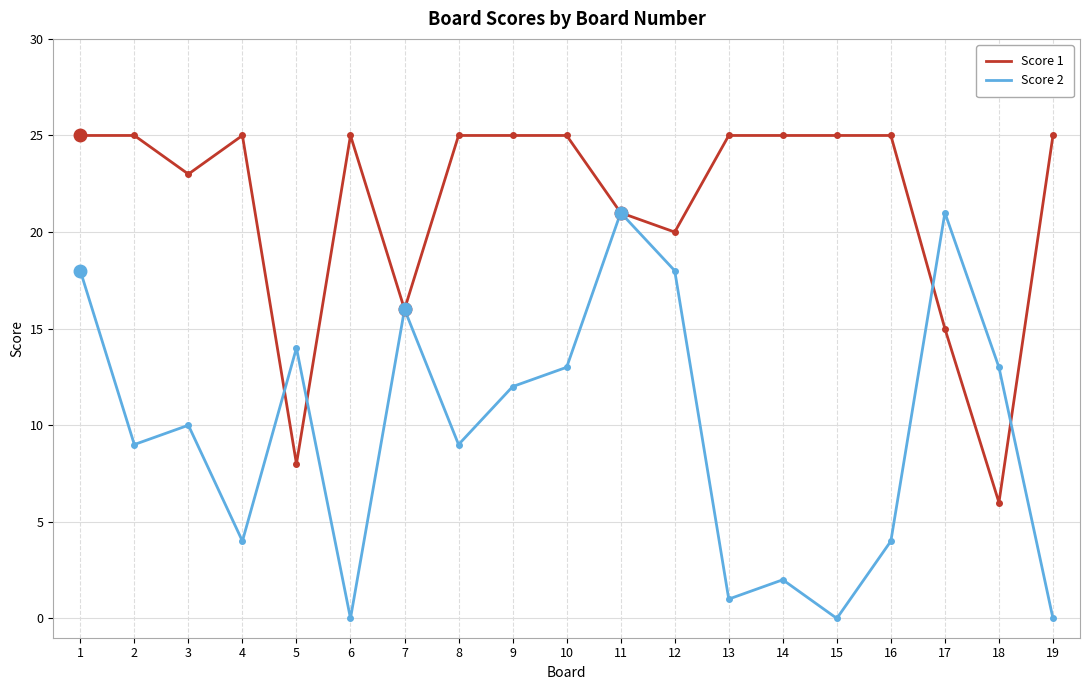

Does the chart display data point markers on the line(s)?

No